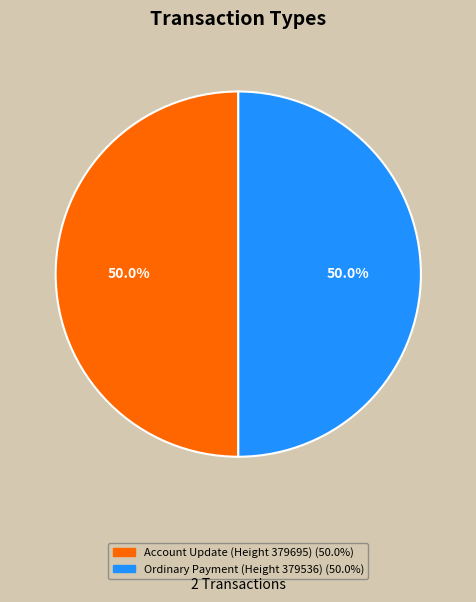

Approximately how many times larger is the value at Ordinary Payment (Height 379536) compared to Account Update (Height 379695)?

1.0